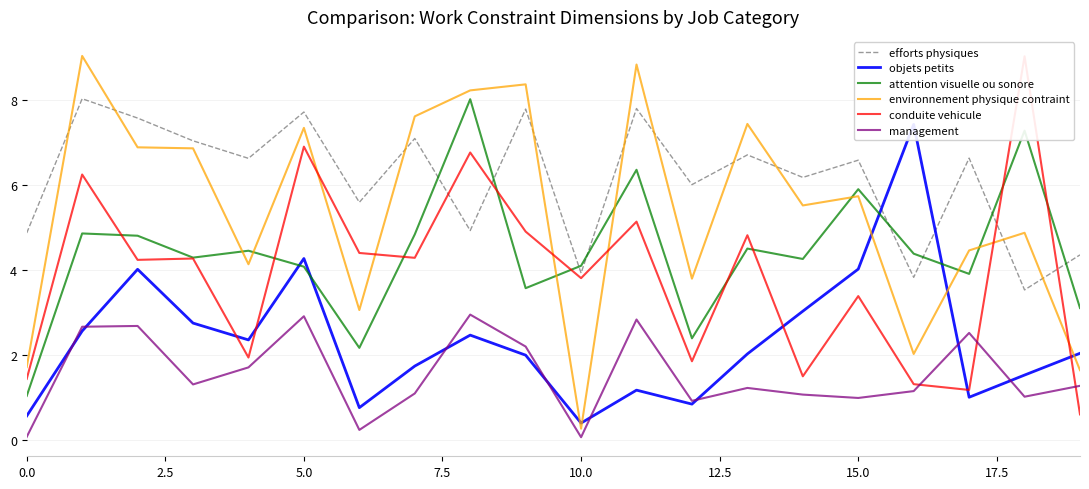

True or false: efforts physiques and management cross at least once.

False